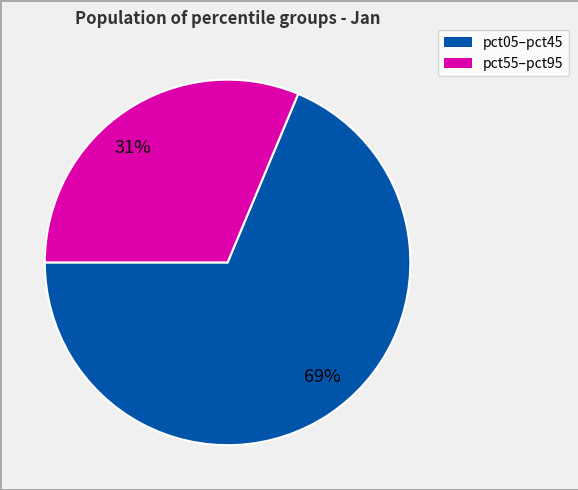

Is there any slice that represents more than half of the pie?

Yes